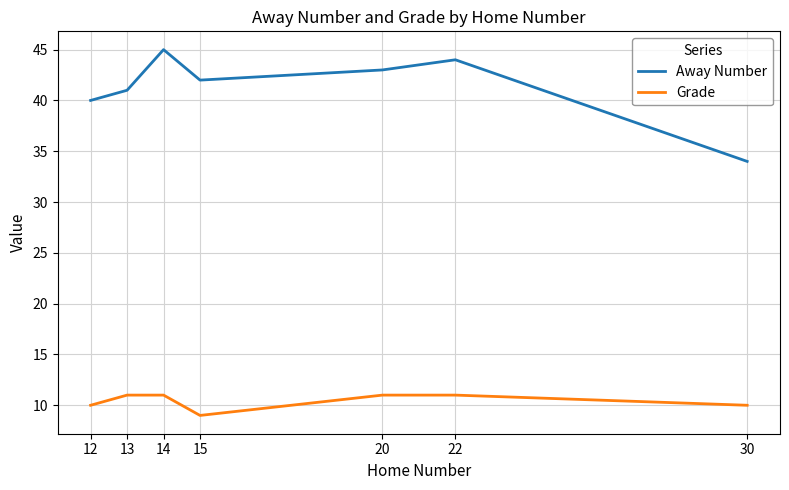

Reading left to right, what are all the values shown in this chart?

Away Number: 40	41	45	42	43	44	34
Grade: 10	11	11	9	11	11	10